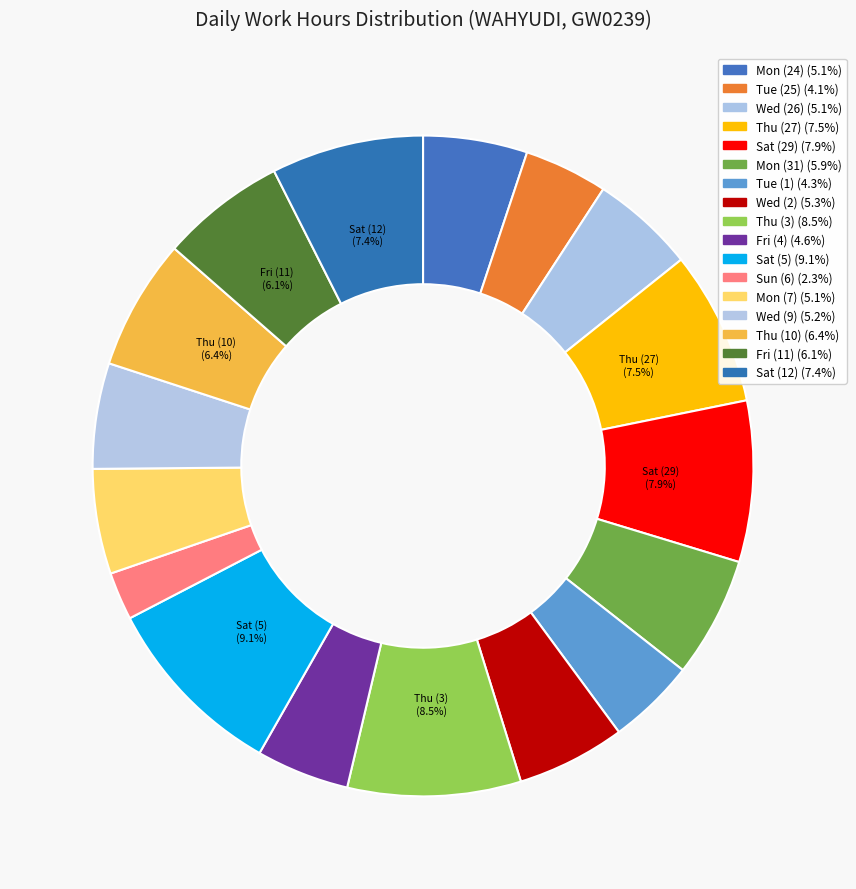

How much of the chart is everything except Wed (2)?

94.7%